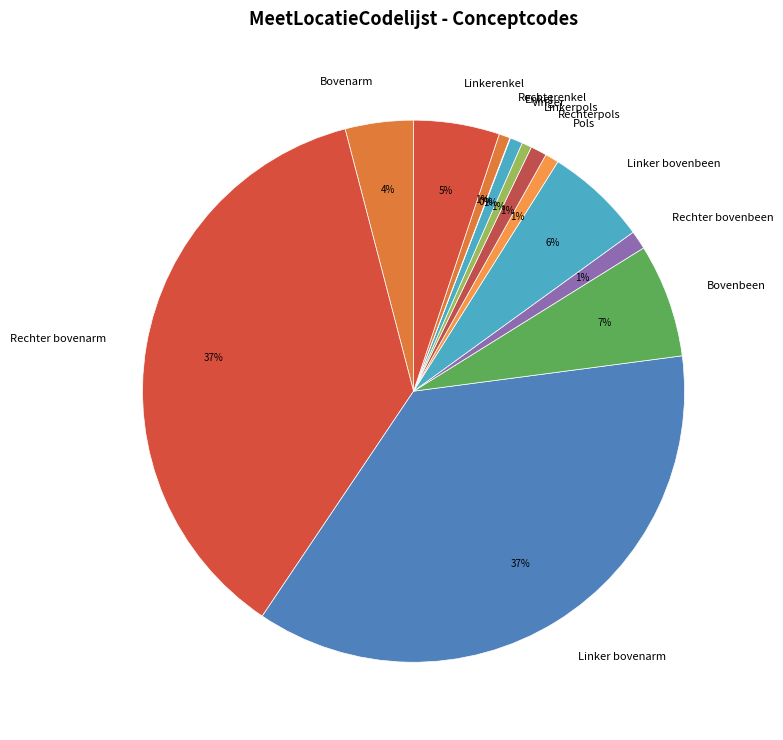

To the nearest percent, what percentage of the pie is Rechter bovenbeen?

1%